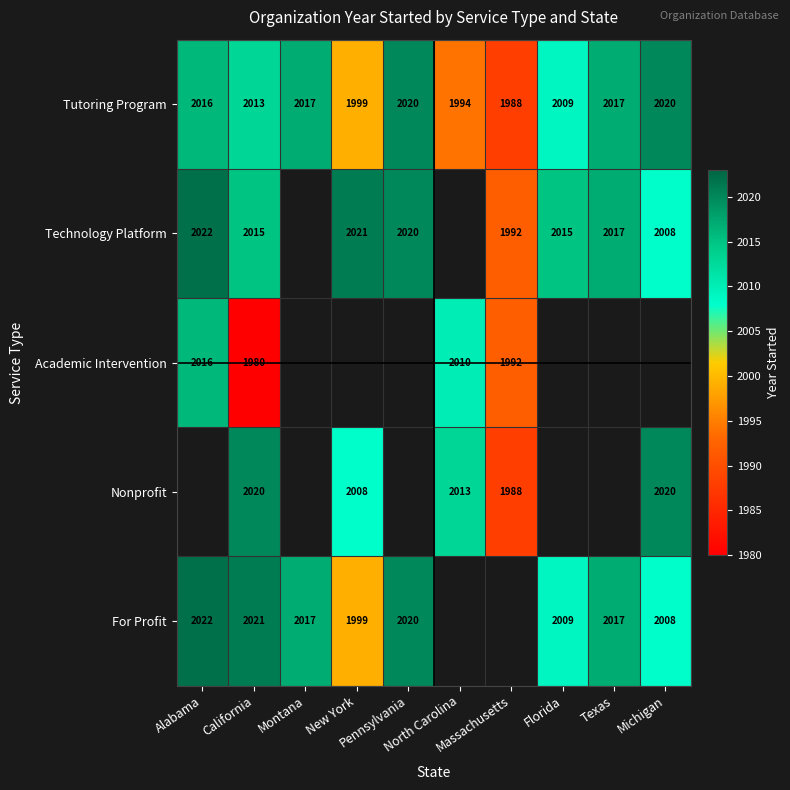

What is the sum of all Tutoring Program values?

20093